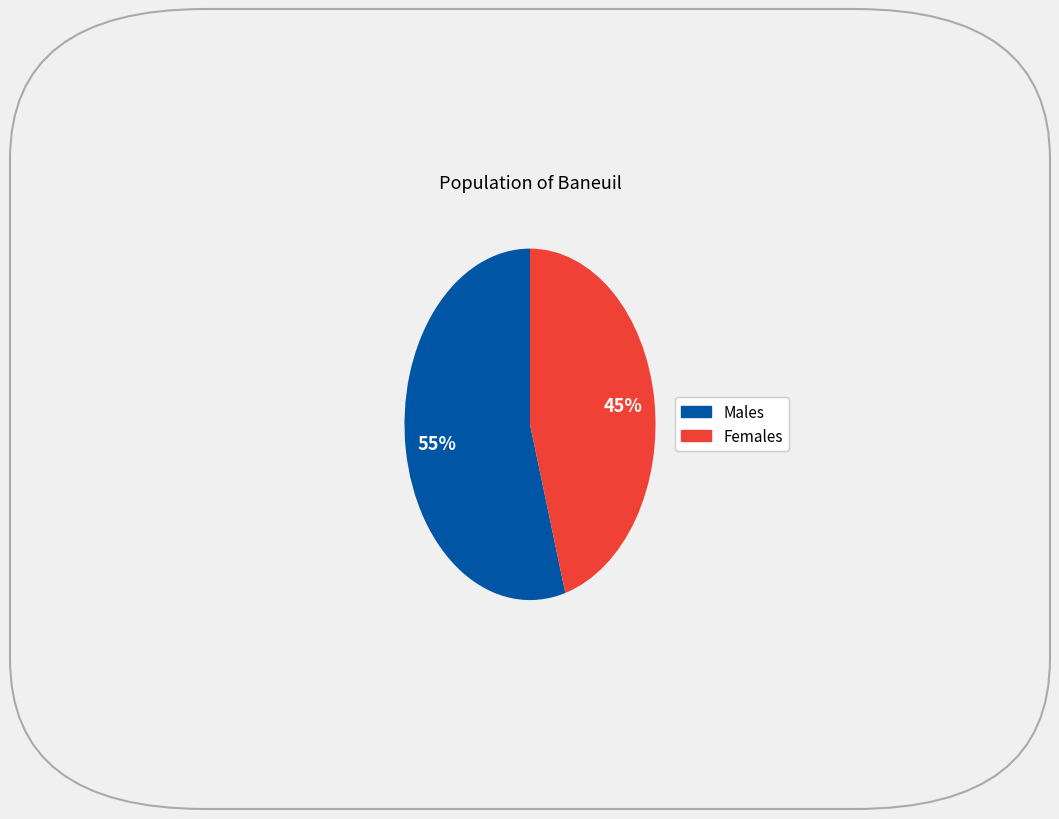

Is there any slice that represents more than half of the pie?

Yes